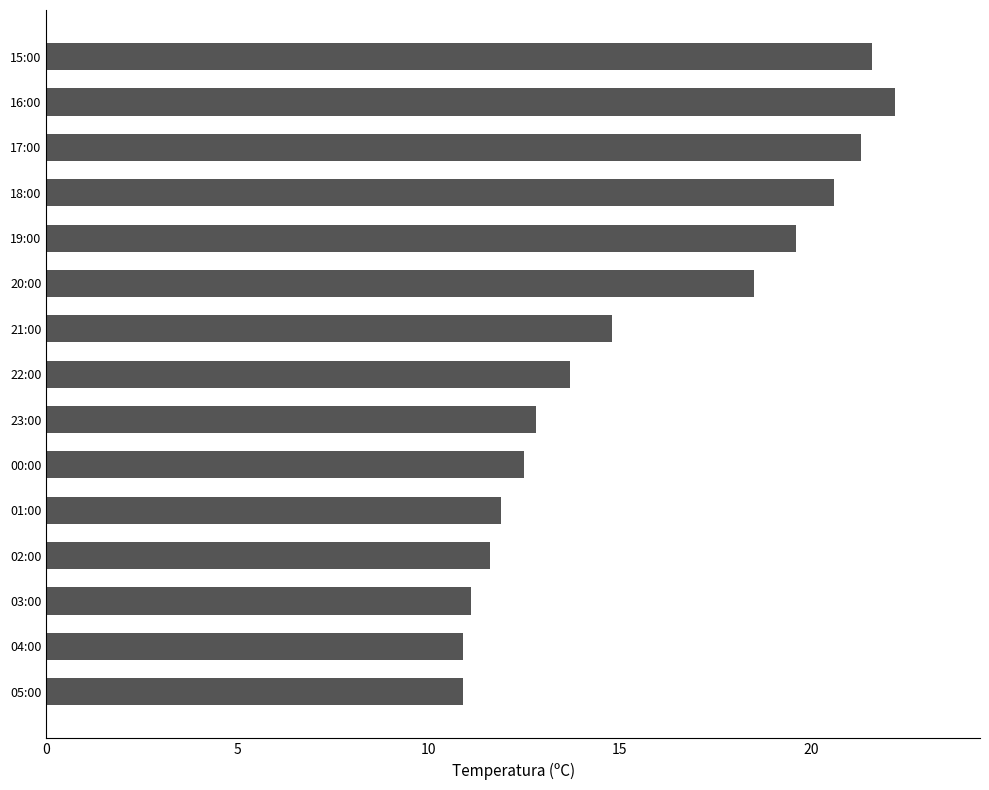

How many bars are there in total?

15